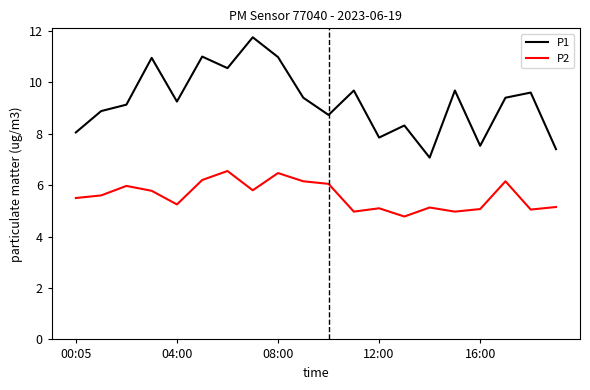

Which series has the widest spread of values?

P1